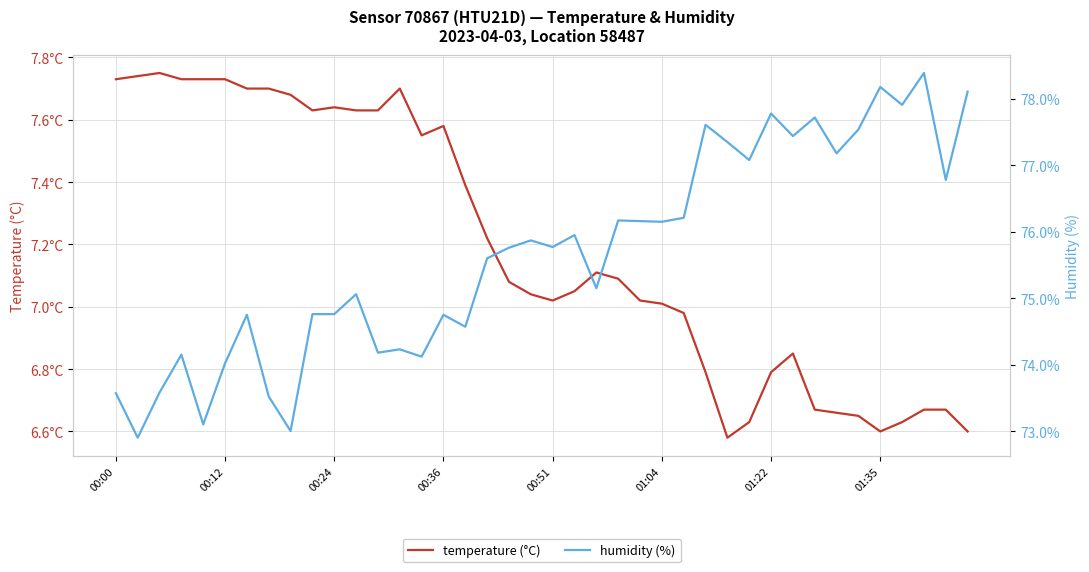

Does the chart have visible grid lines?

Yes